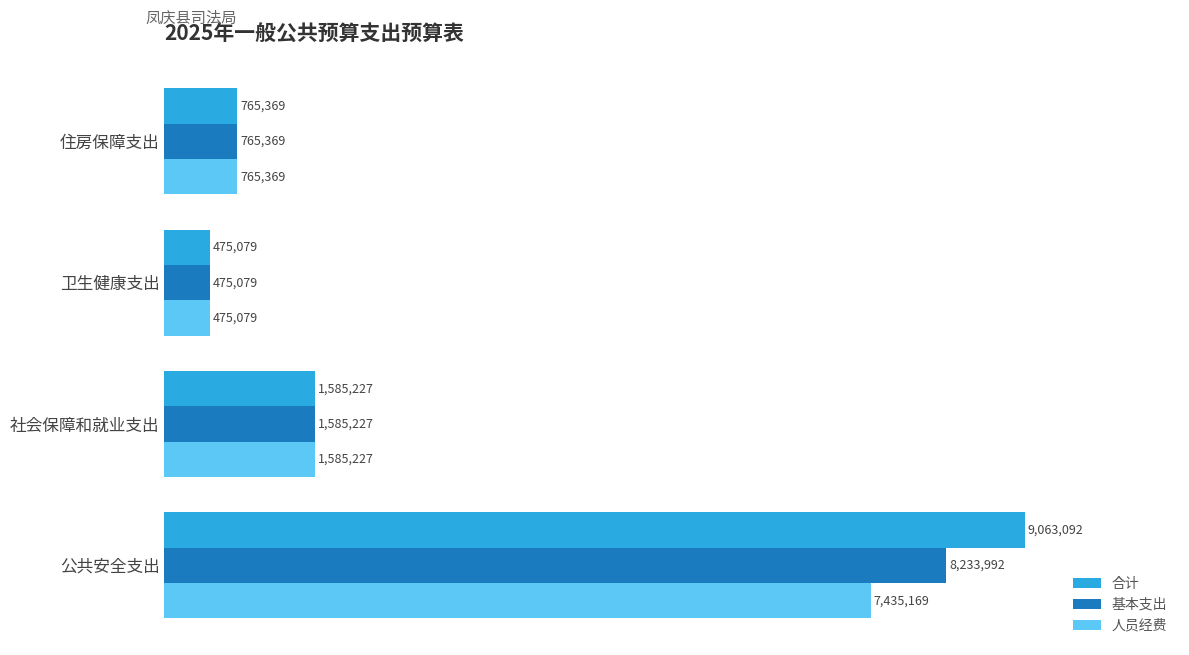

What are all the series names shown in the legend?

合计, 基本支出, 人员经费